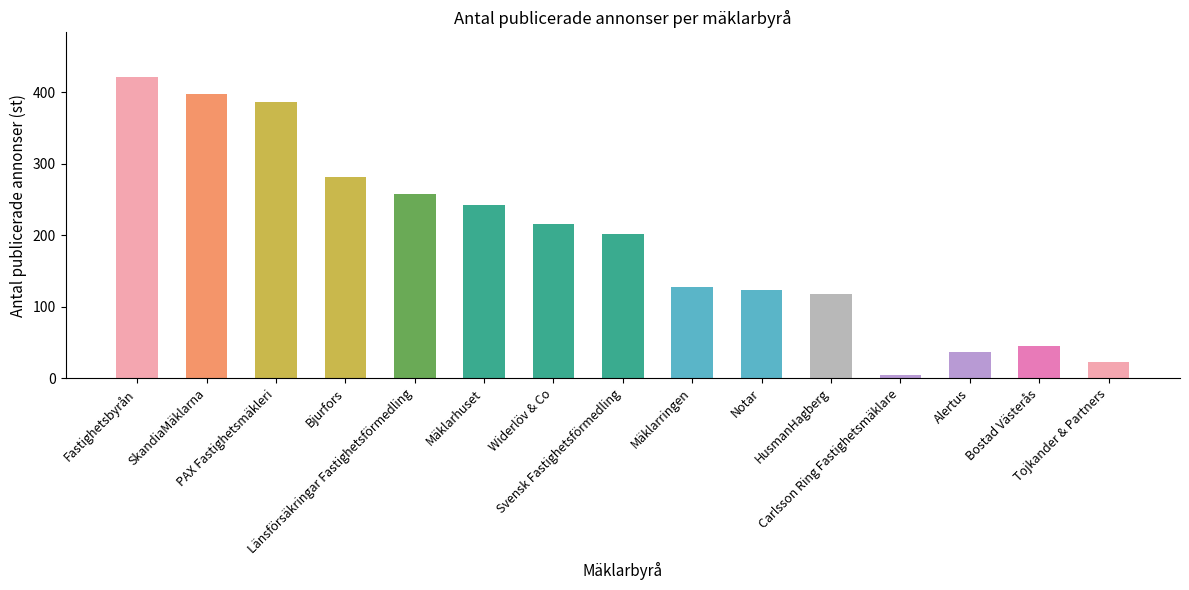

Reading right to left, extract all data points from this chart.

Tojkander & Partners=22	Bostad Västerås=45	Alertus=36	Carlsson Ring Fastighetsmäklare=4	HusmanHagberg=118	Notar=123	Mäklarringen=127	Svensk Fastighetsförmedling=202	Widerlöv & Co=216	Mäklarhuset=243	Länsförsäkringar Fastighetsförmedling=258	Bjurfors=281	PAX Fastighetsmäkleri=387	SkandiaMäklarna=398	Fastighetsbyrån=421